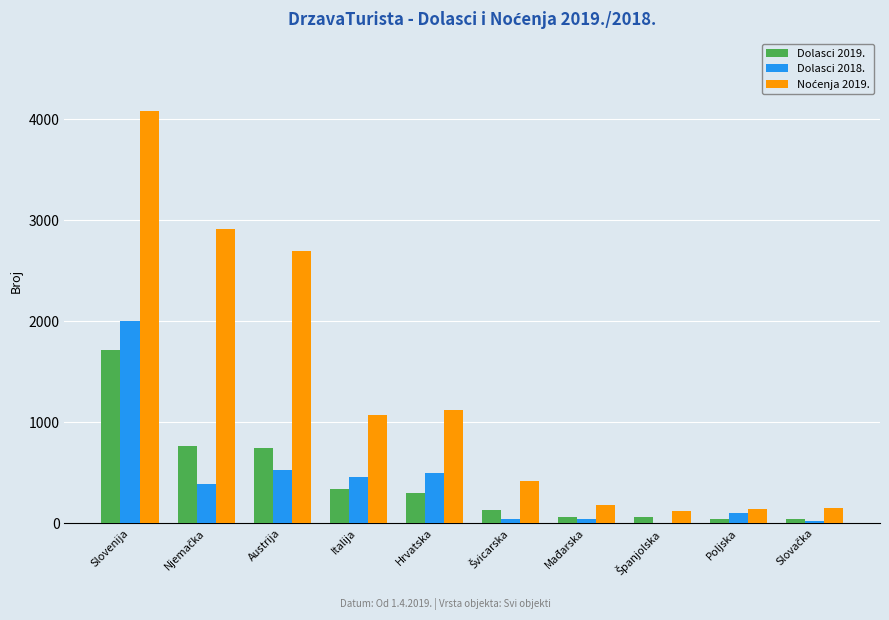

What is the approximate value of Dolasci 2018. at Poljska, to the nearest 10?

100